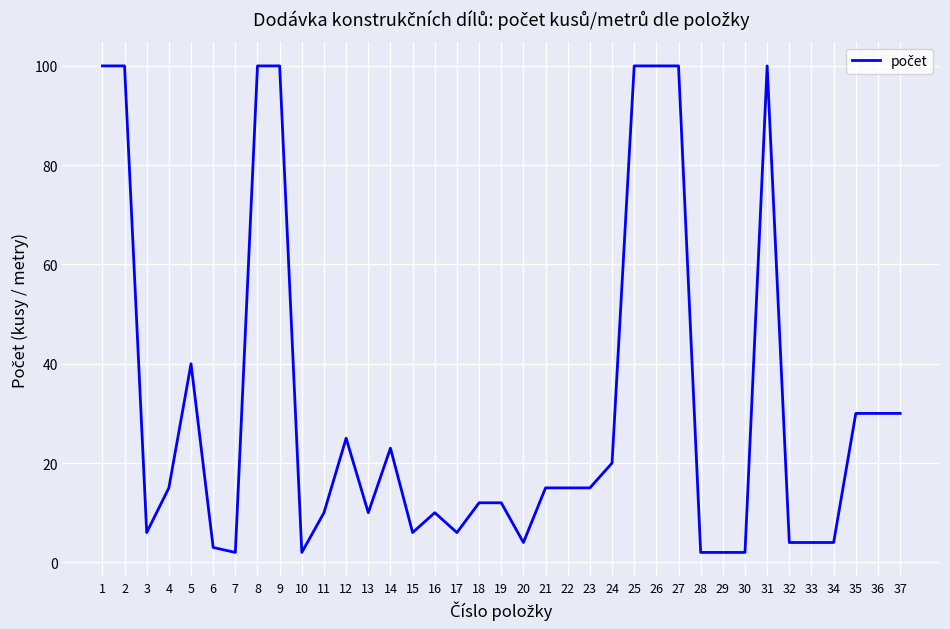

What value does the data have at 11?

10